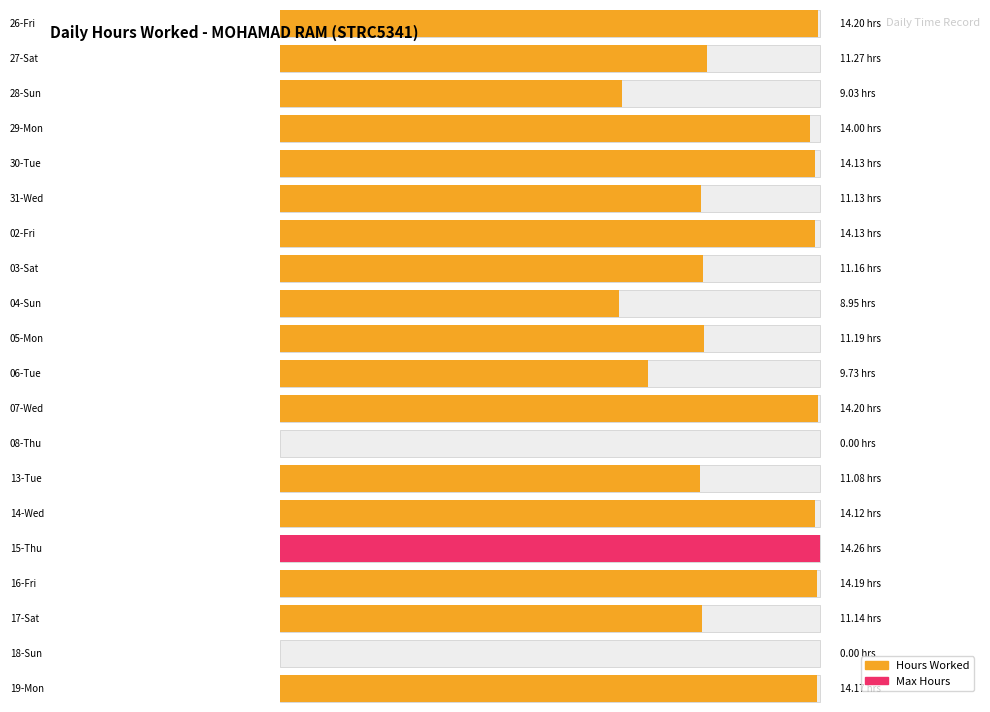

Reading left to right, transcribe all the data shown in this chart.

14.2	11.3	9.0	14.0	14.1	11.1	14.1	11.2	8.9	11.2	9.7	14.2	0.0	11.1	14.1	14.3	14.2	11.1	0.0	14.2